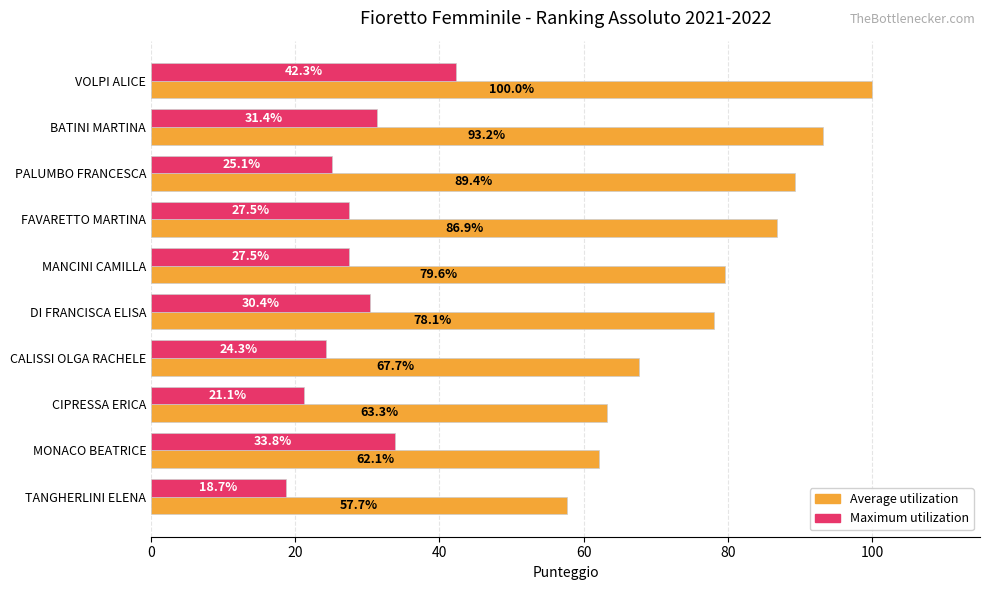

The Average utilization series shows 62.1 at MONACO BEATRICE. True or false?

True